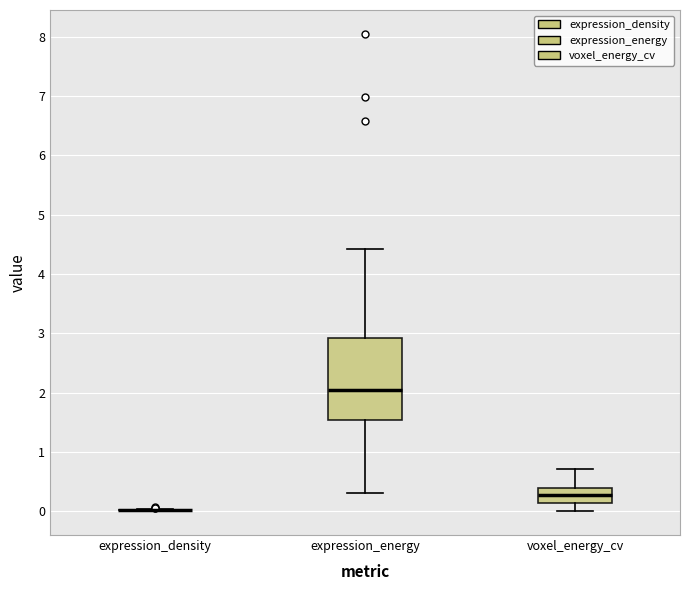

Where does the lower whisker of the box for voxel_energy_cv end on the y-axis? The values are not printed on the chart, so give them approximately, as read against the axis.

0.0